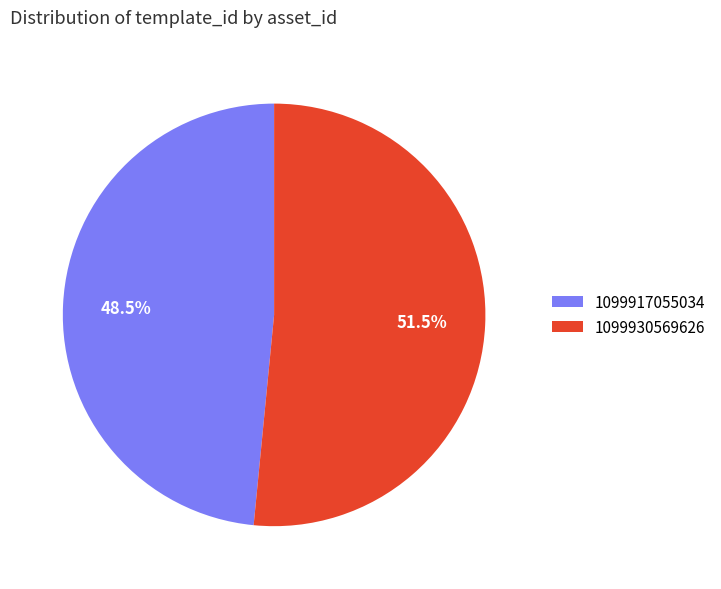

Which has a higher value, 1099917055034 or 1099930569626?

1099930569626